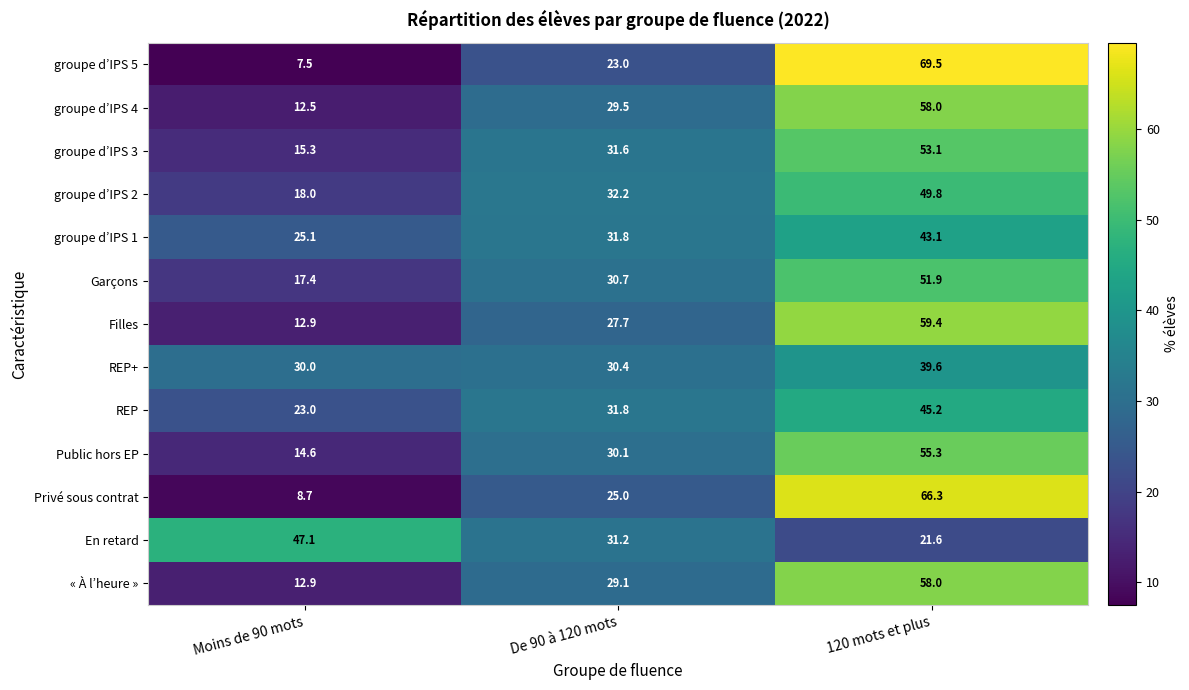

Is it true that En retard equals 21.6 at 120 mots et plus?

True